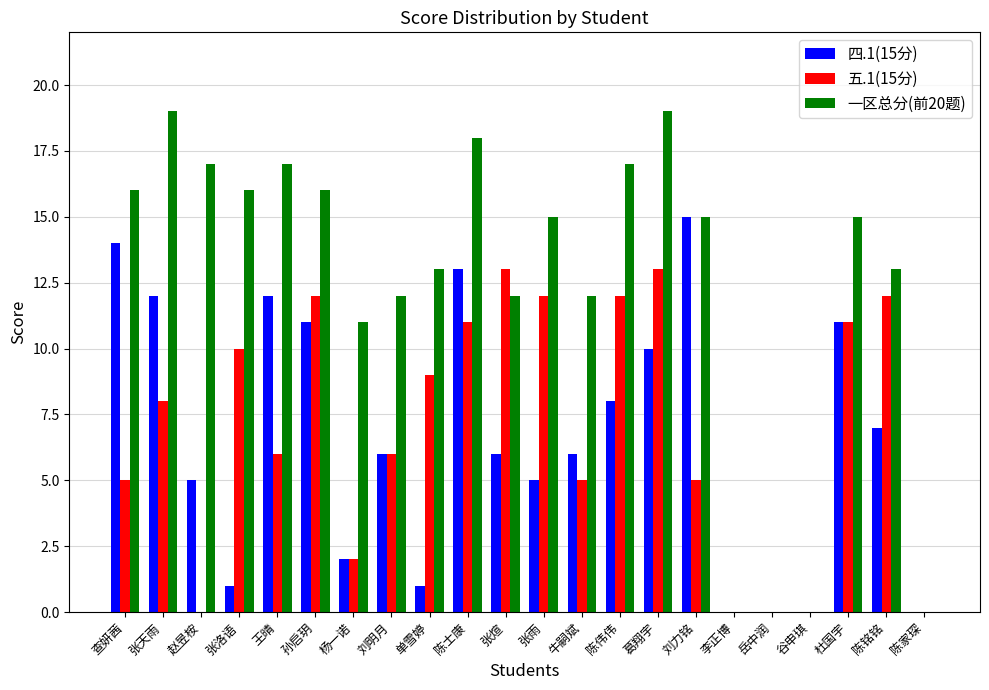

The value of 四.1(15分) at 陈伟伟 is 12. True or false?

False